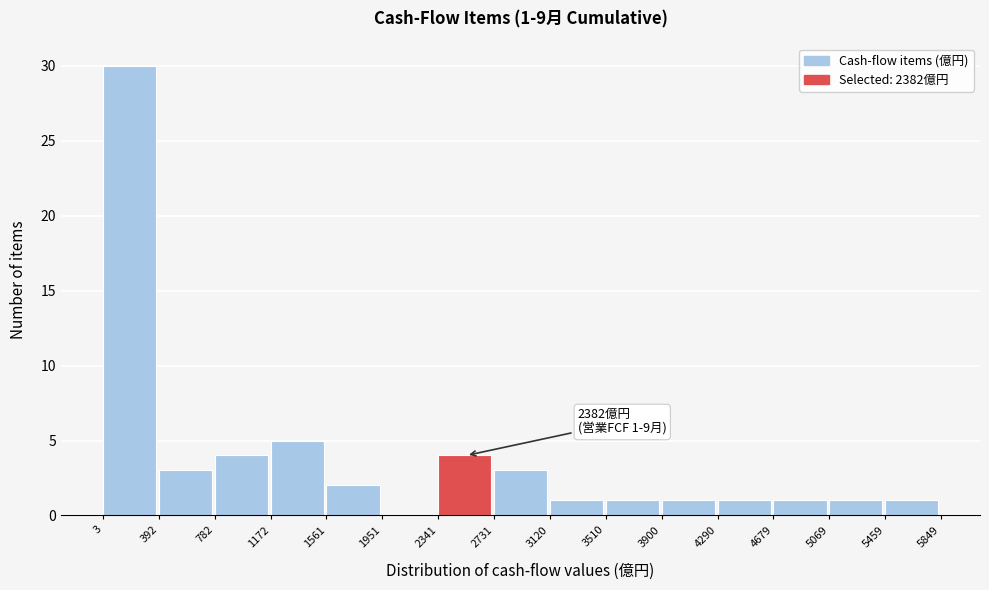

Which range on the x-axis has the tallest bar?

3 to 392